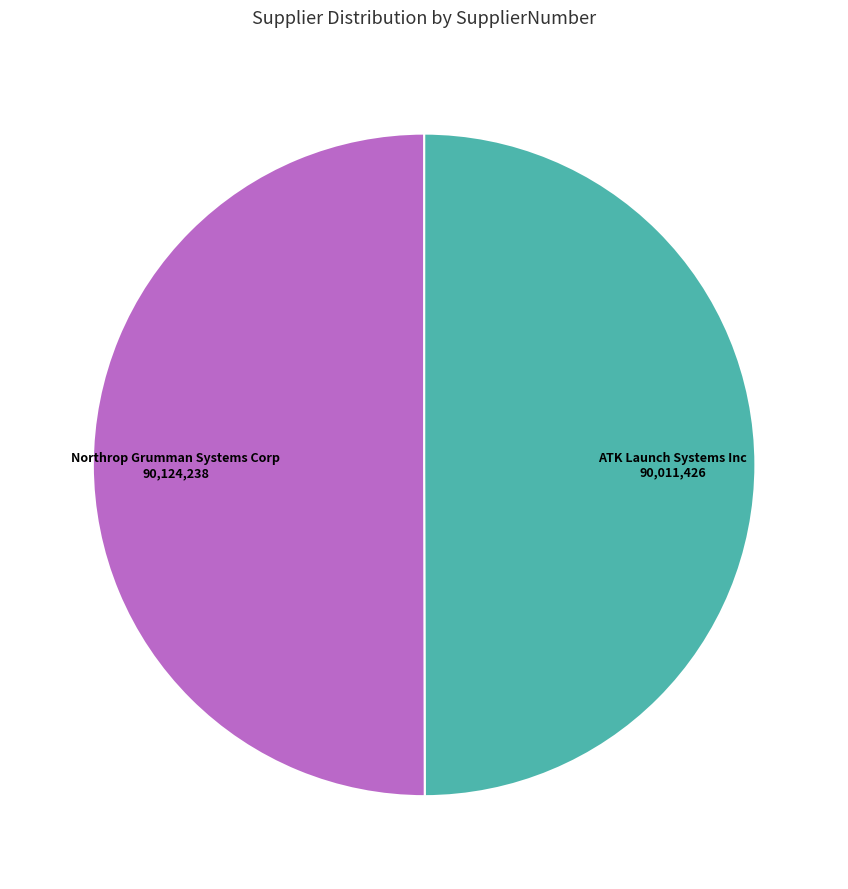

Approximately how many times larger is the value at ATK Launch Systems Inc compared to Northrop Grumman Systems Corp?

1.0